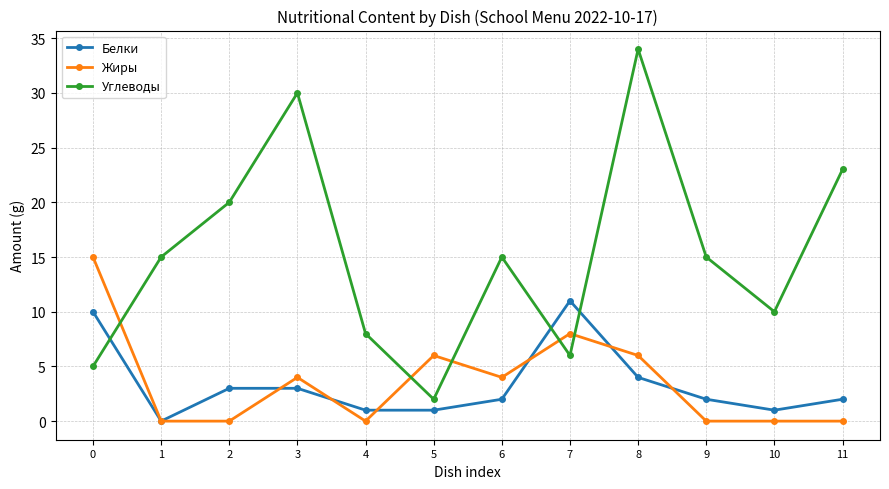

Which series has the widest spread of values?

Углеводы